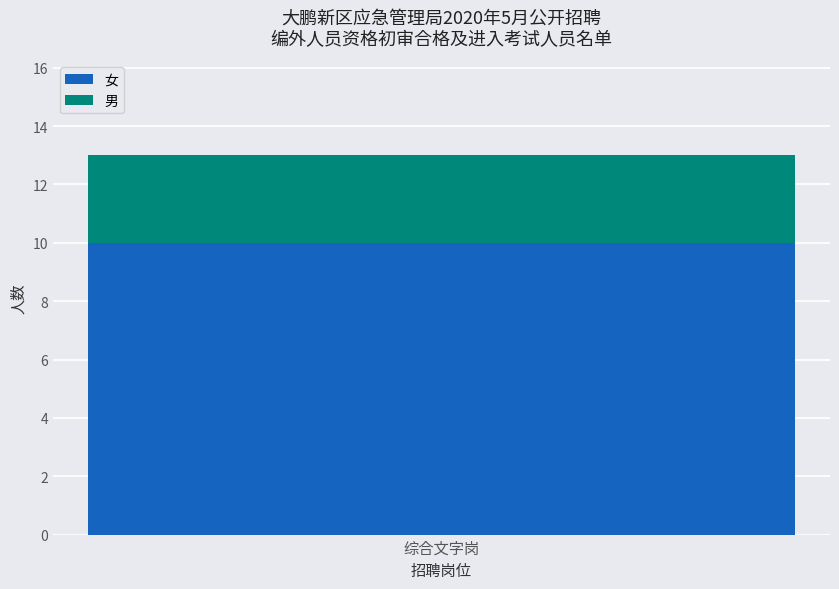

Is it true that 女 equals 10 at 综合文字岗?

True